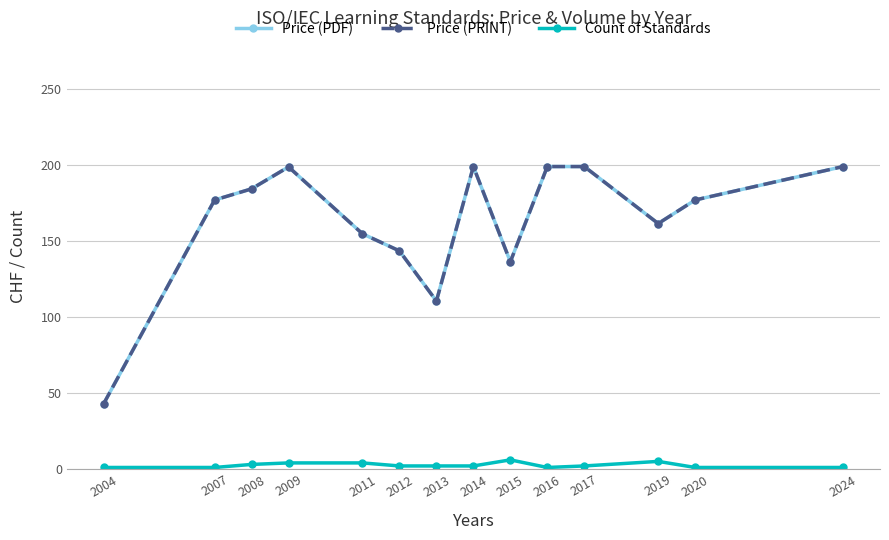

Does the chart have visible grid lines?

Yes